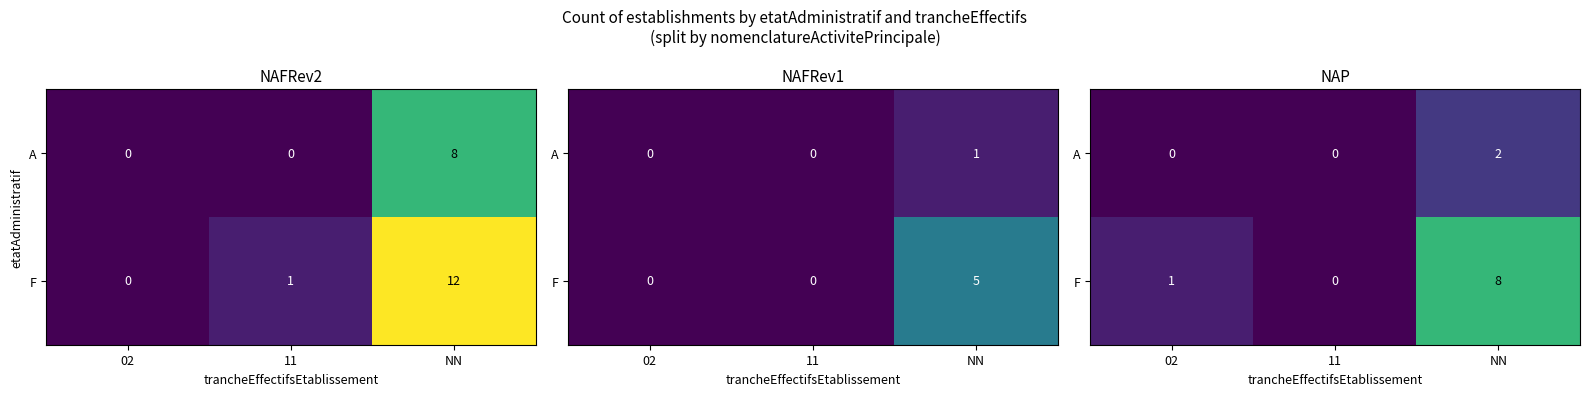

At which label is A closest to 1?

02